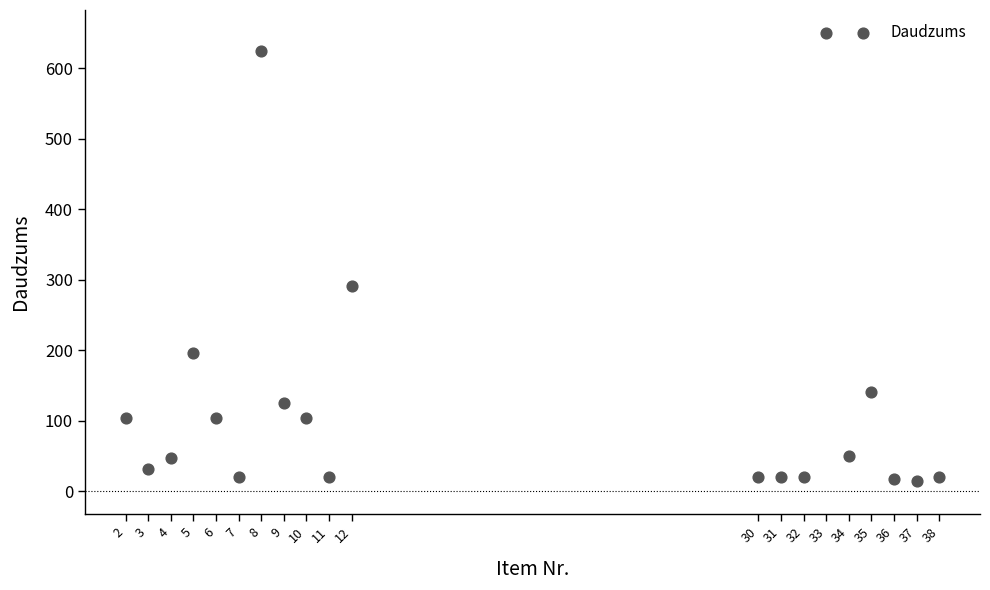

What Y value in the scatter plot is closest to 332?

291.2